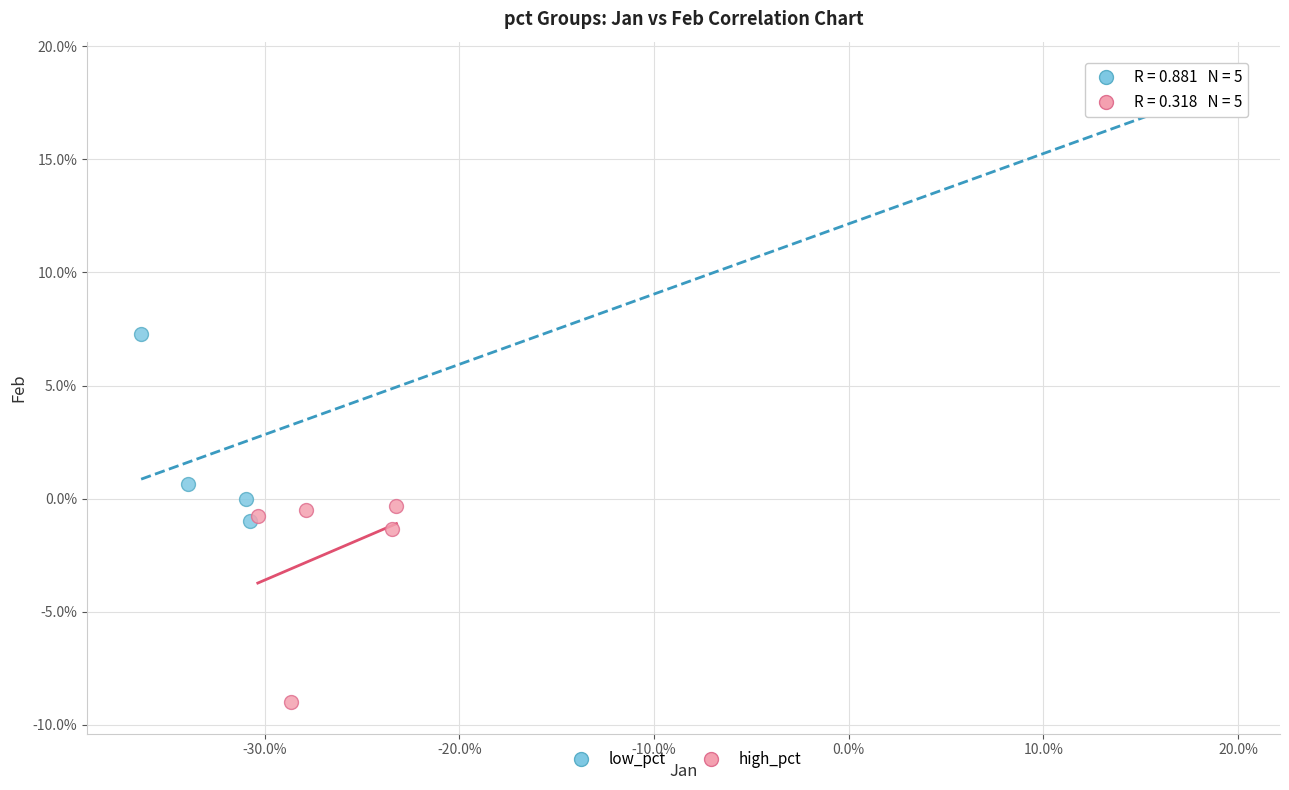

Which series has the widest spread of Y values?

low_pct